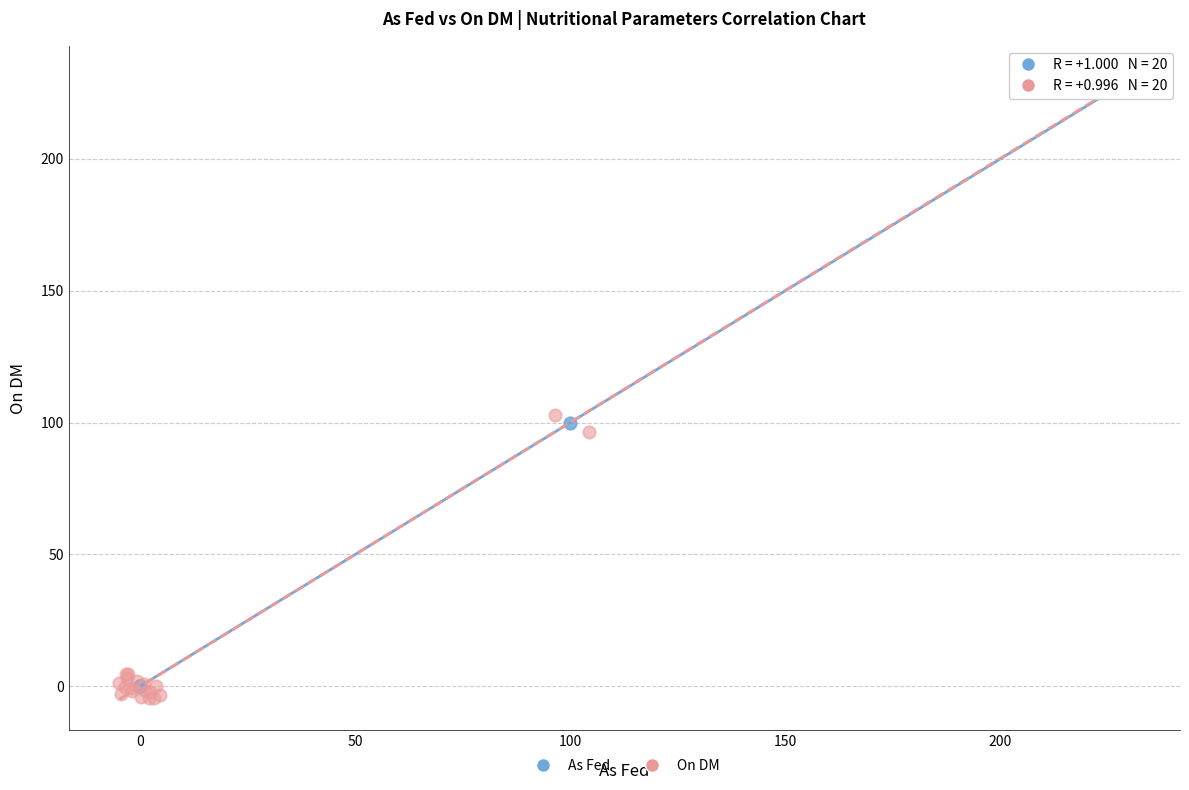

Which series has the largest Y range (max minus min)?

On DM